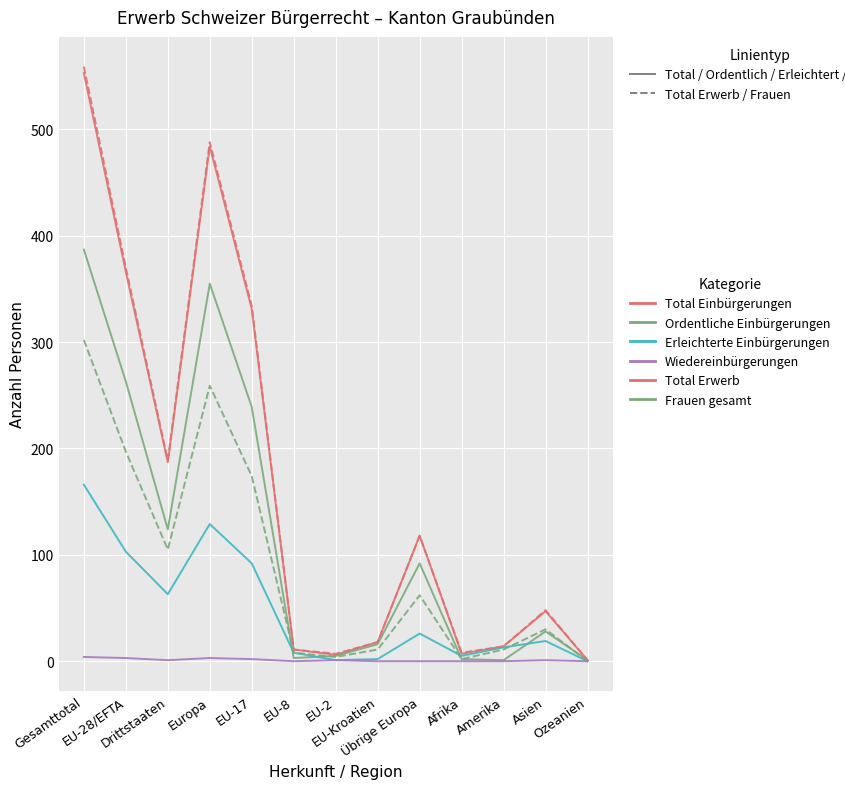

What is the maximum value shown in the chart?

559